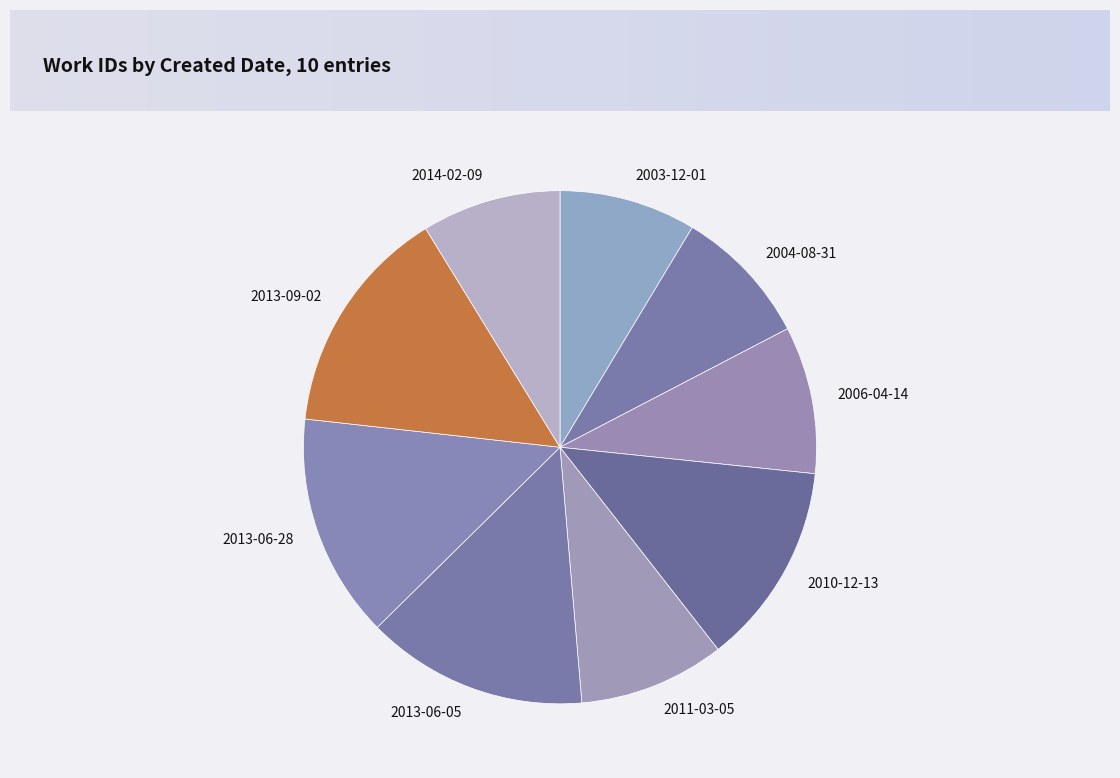

Approximately how many times larger is the value at 2014-02-09 compared to 2006-04-14?

0.9